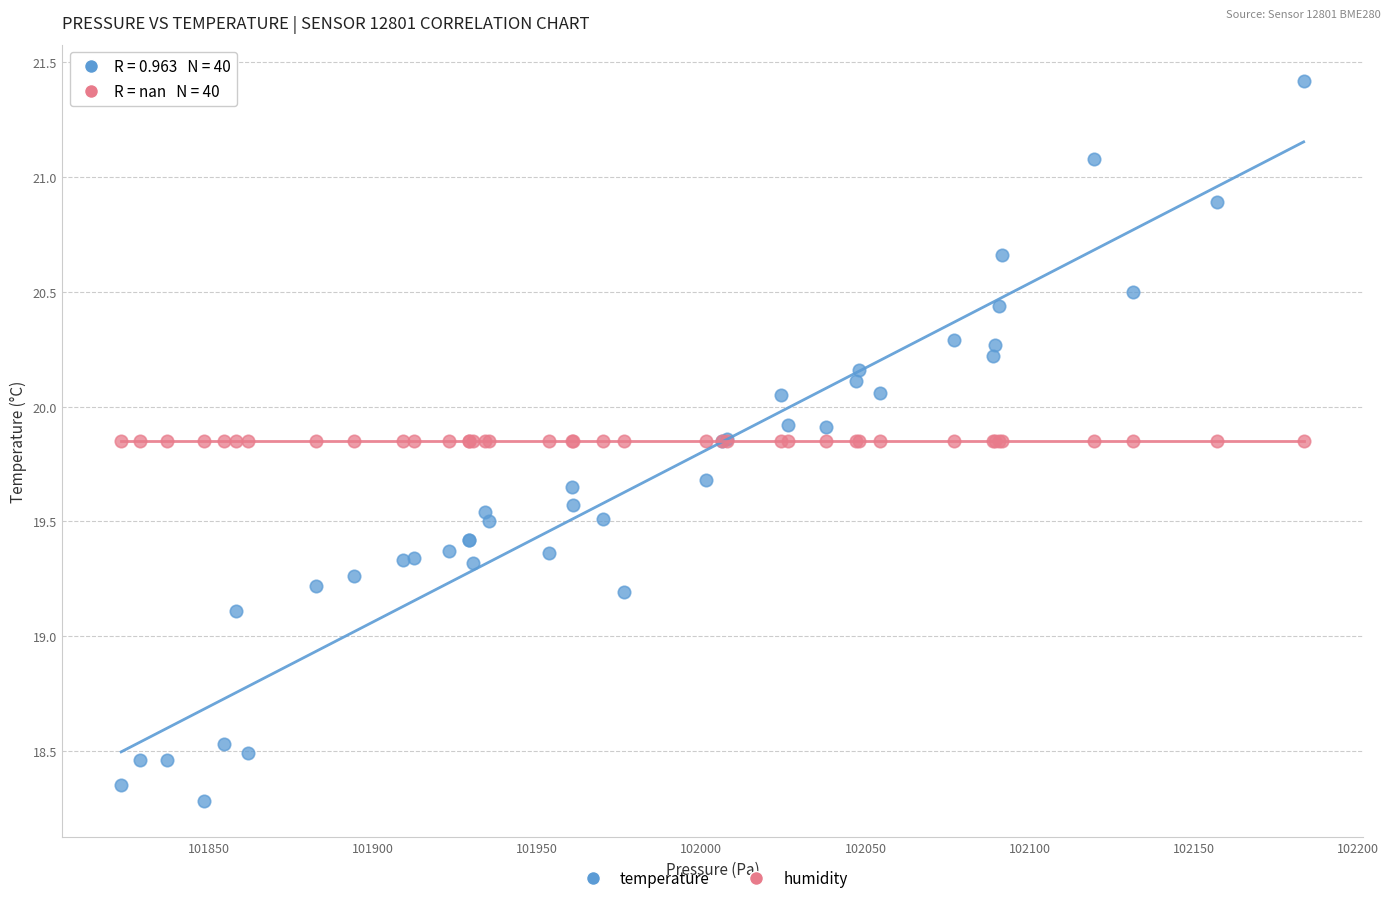

Across all series, what Y value is closest to 19?

19.1